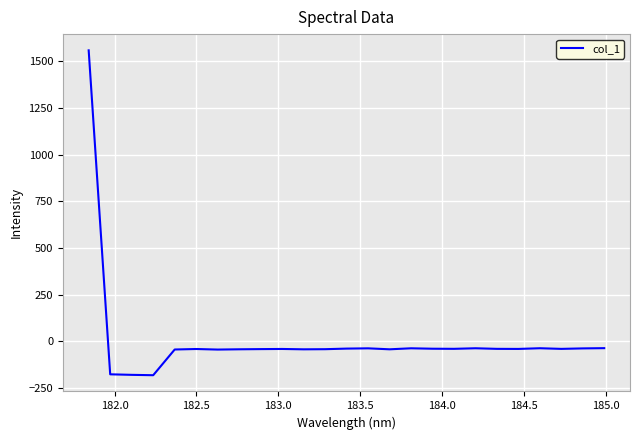

What is the maximum value shown in the chart?

1557.7